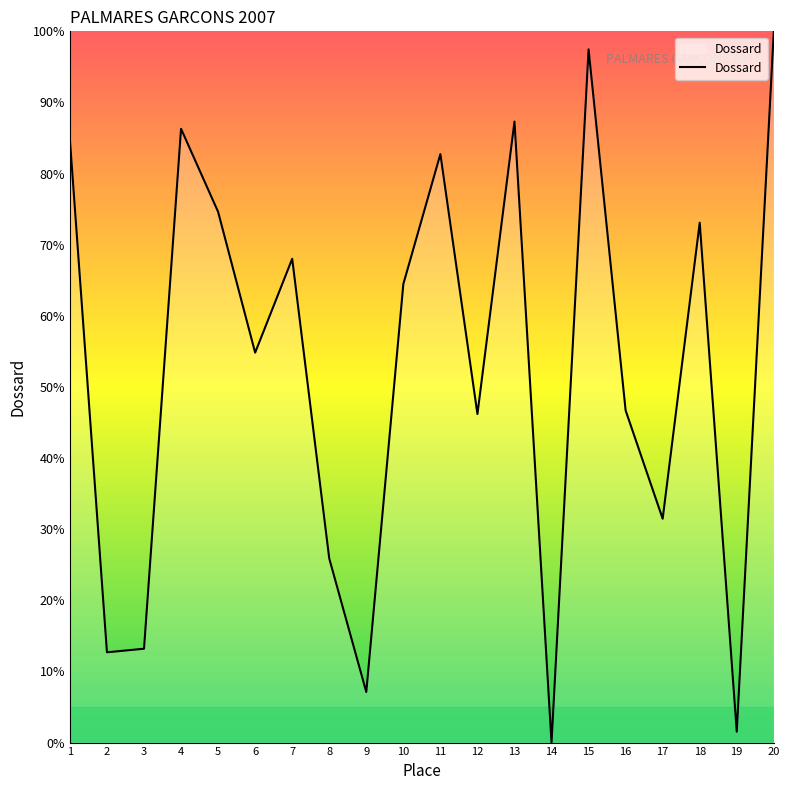

At which category does the chart reach its peak across all series?

20